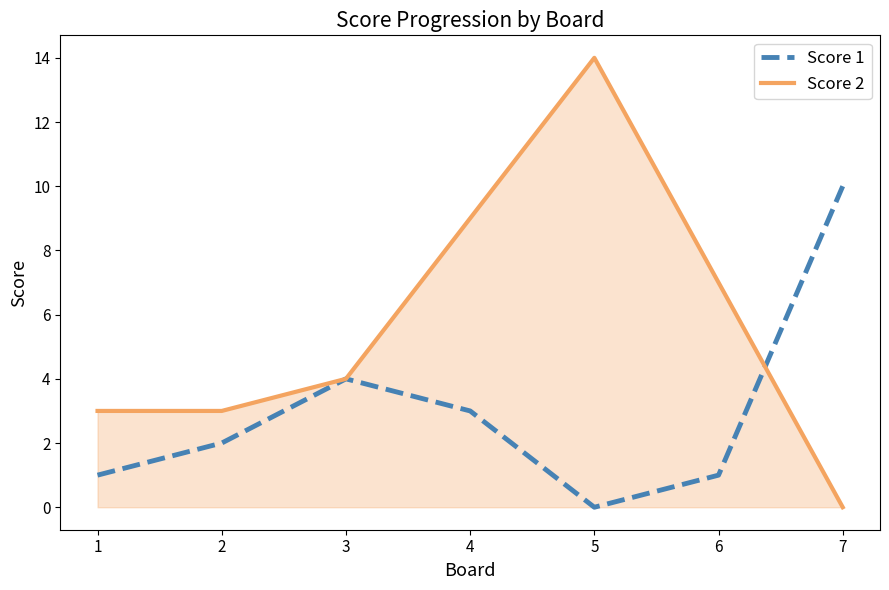

What is the average value of the Score 1 series?

3